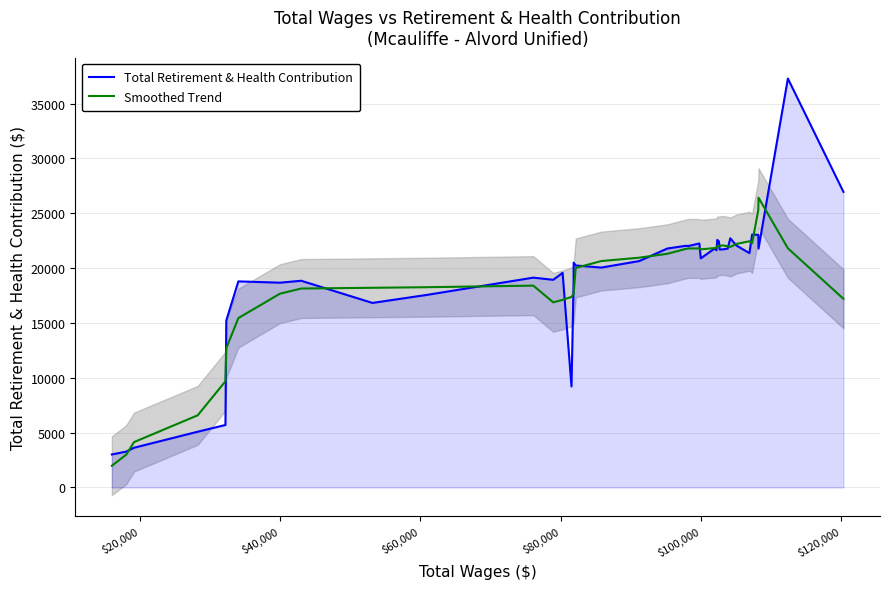

What is the lowest value of the Total Retirement & Health Contribution series?

3012.0